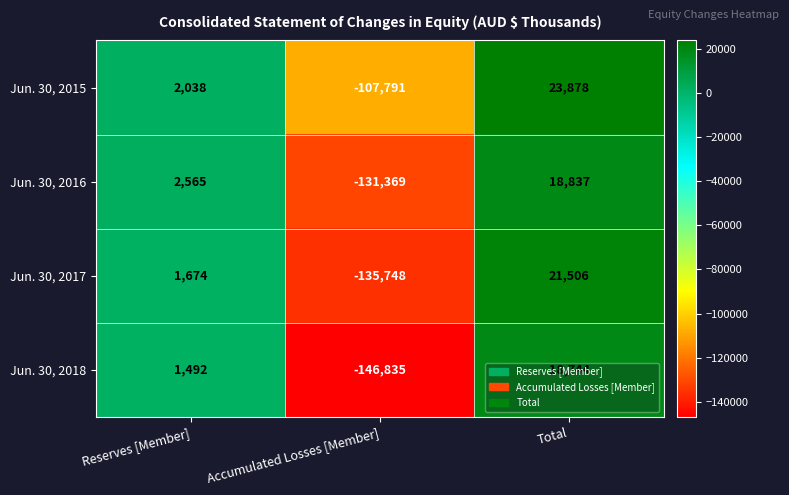

How many series are shown in this chart?

4